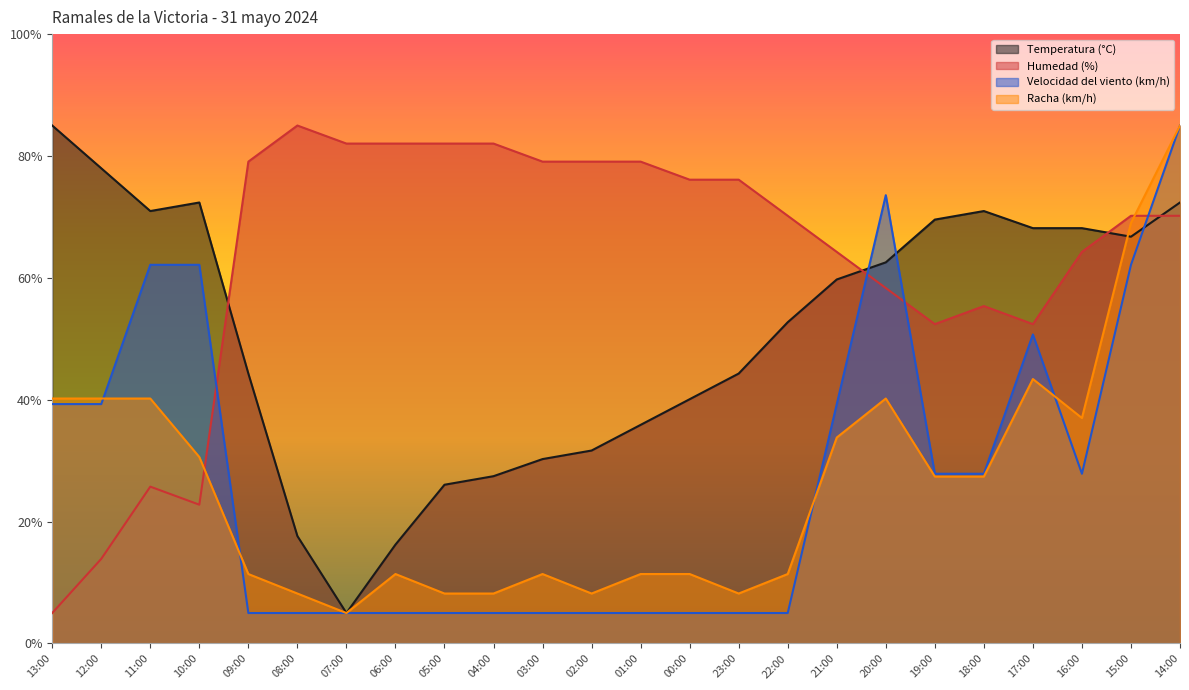

Rank the series at 00:00 from lowest to highest value.

Velocidad del viento (km/h), Racha (km/h), Temperatura (°C), Humedad (%)